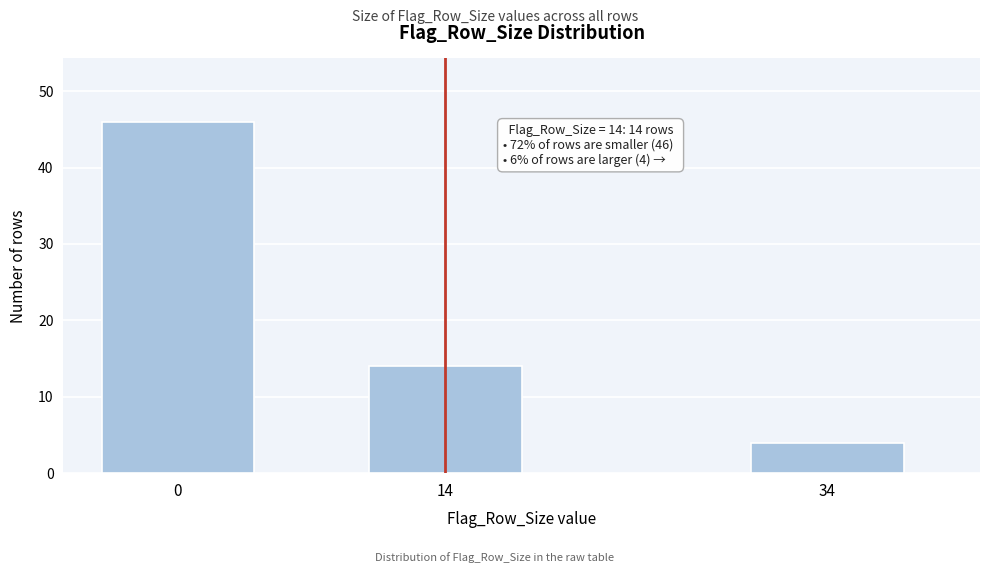

Reading right to left, list all the values displayed in this chart.

4	14	46